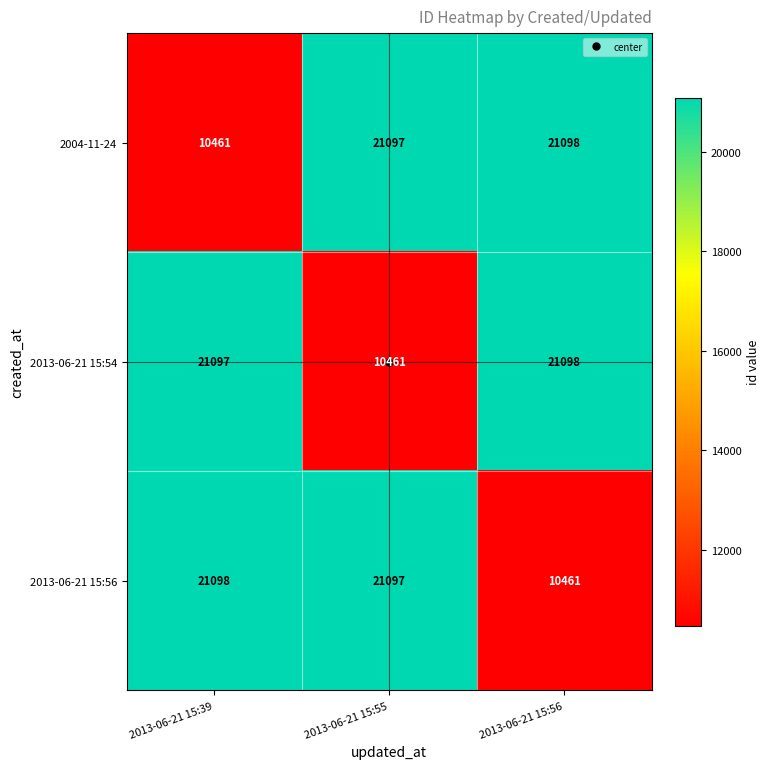

Which series changed the most between 2013-06-21 15:55 and 2013-06-21 15:56?

2013-06-21 15:54